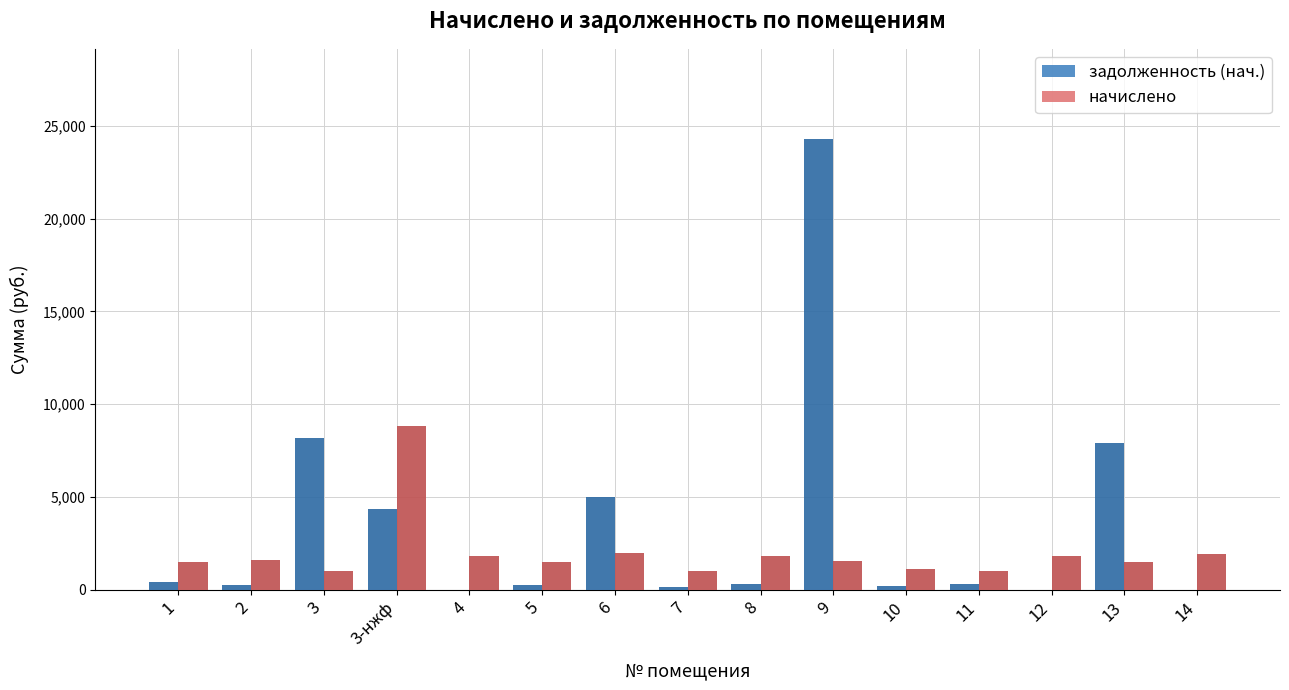

How many data points does each series have?

15